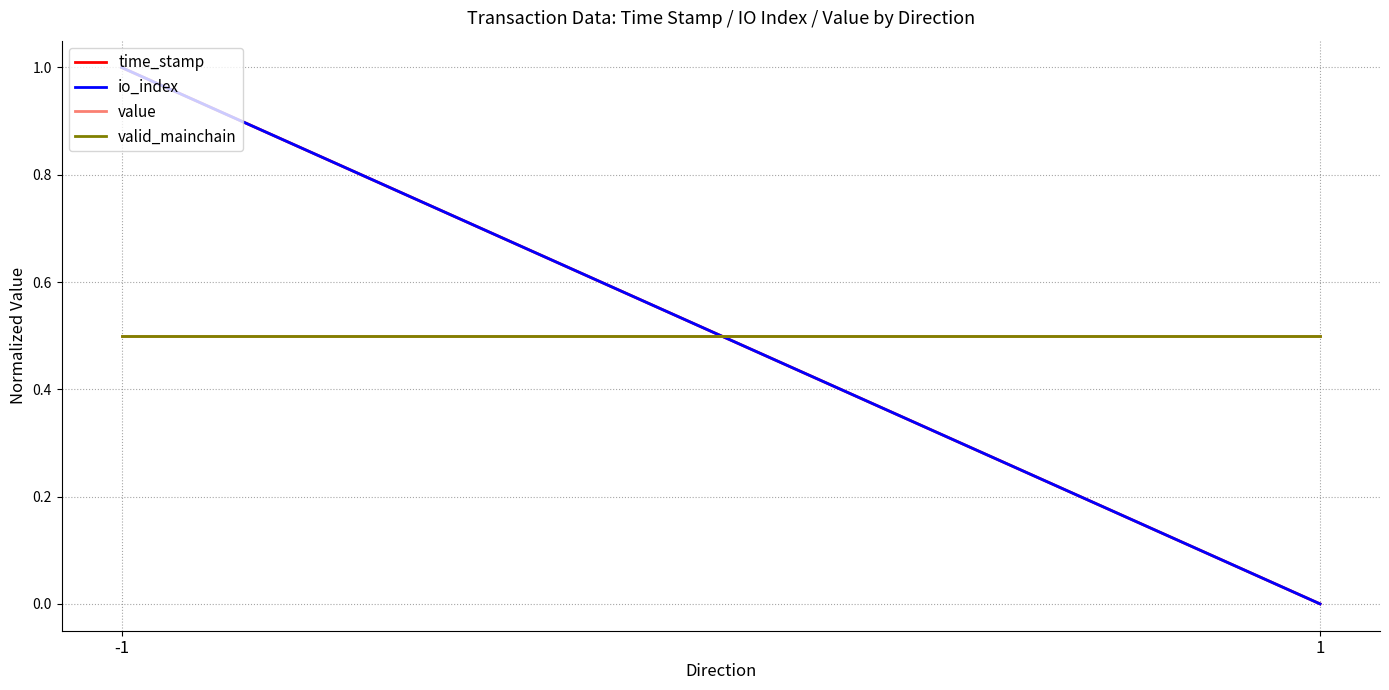

Which category has the highest value in the value series?

-1